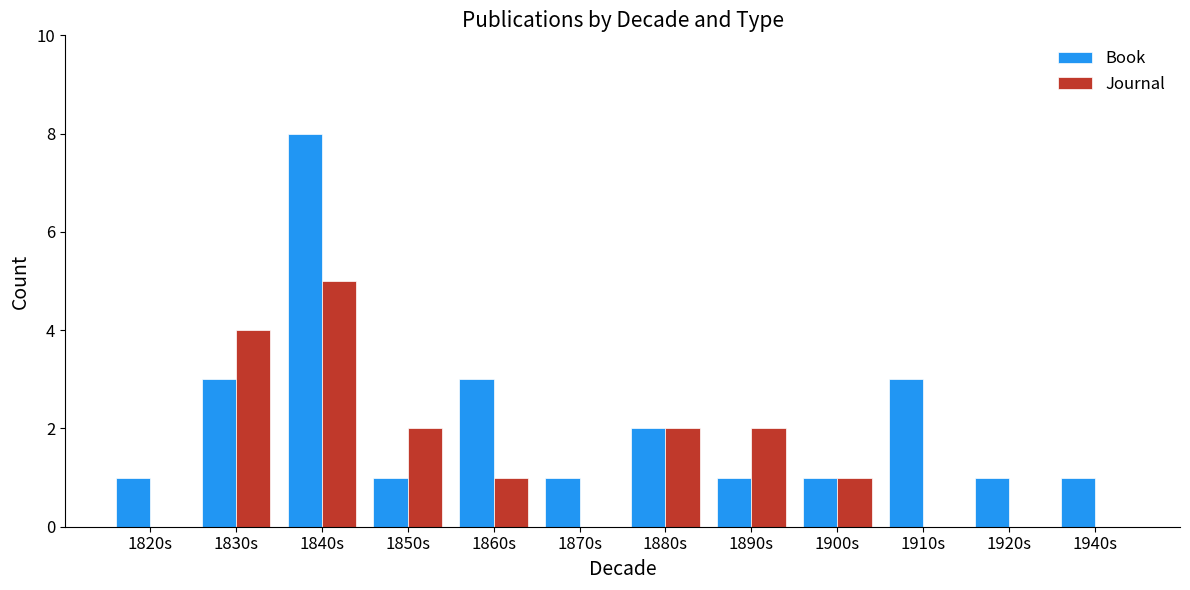

What is the greatest value displayed?

8